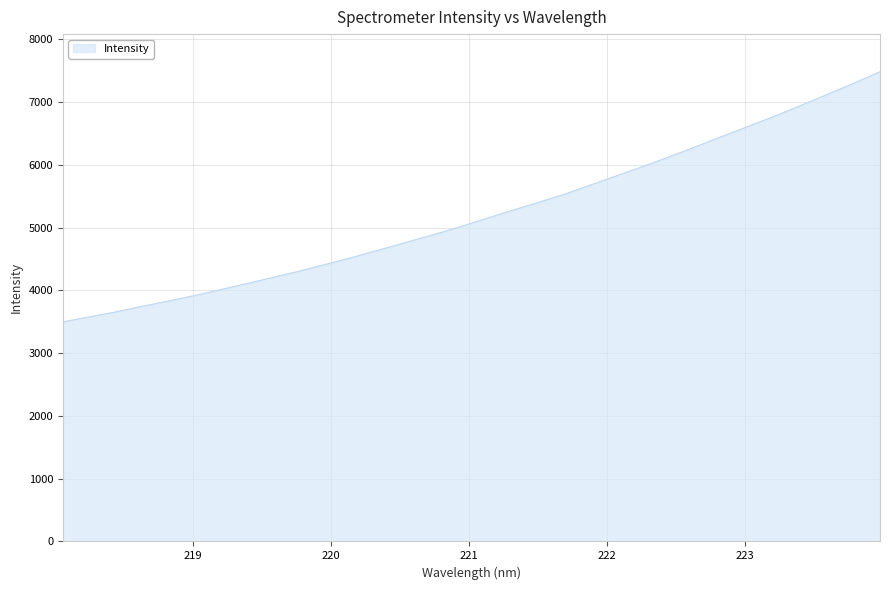

What is the smallest value displayed?

3497.2